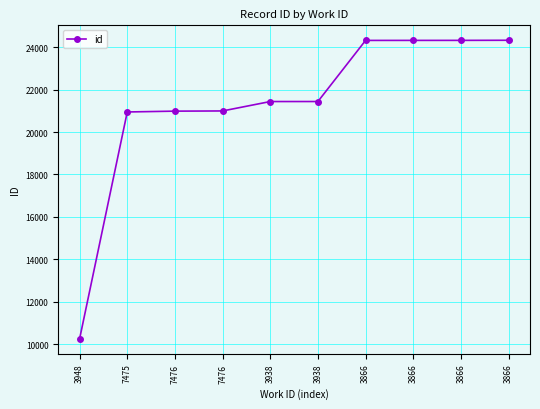

How many values are below 21436?

5